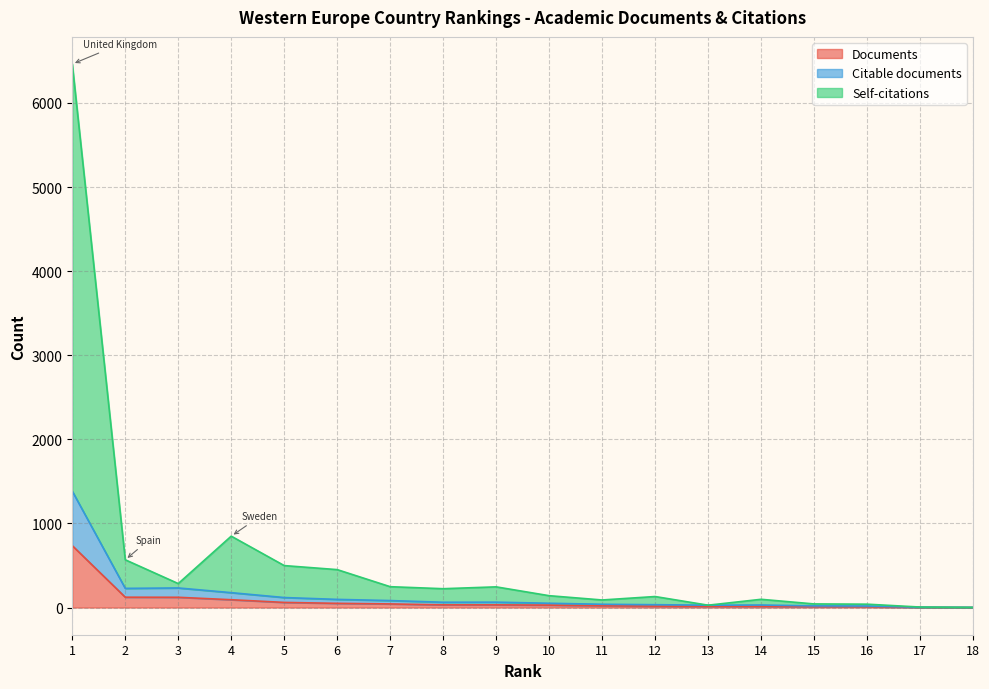

Reading left to right, transcribe all the data shown in this chart.

Documents: 736	123	122	93	61	50	43	32	32	29	21	17	15	15	10	9	2	1
Citable documents: 1384	228	233	177	119	97	83	63	64	51	39	34	28	30	20	18	4	2
Self-citations: 6463	568	285	849	499	451	248	224	246	141	90	131	28	98	43	40	6	2